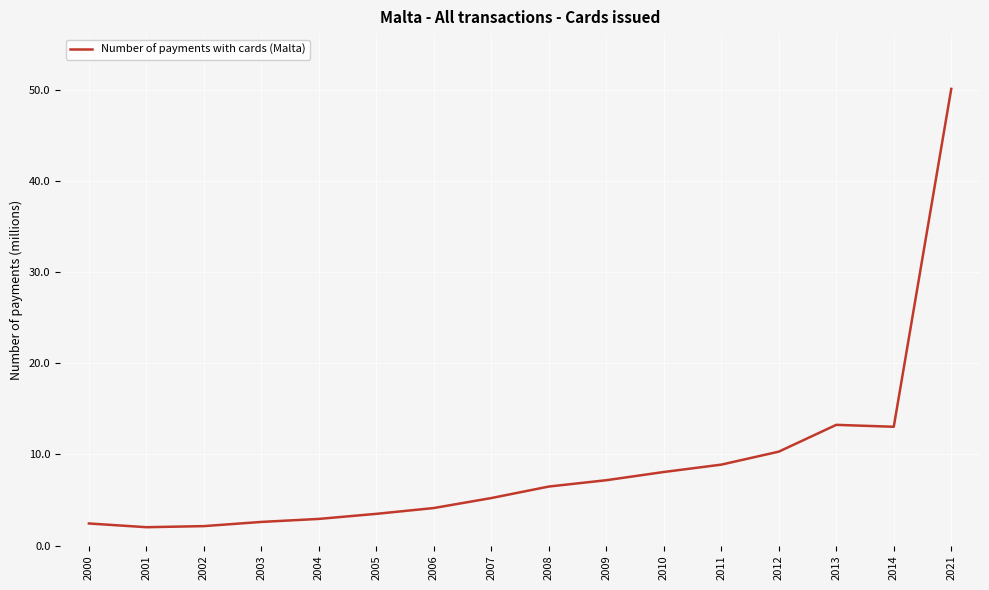

Is it true that the value at 2011 is 8.9?

True